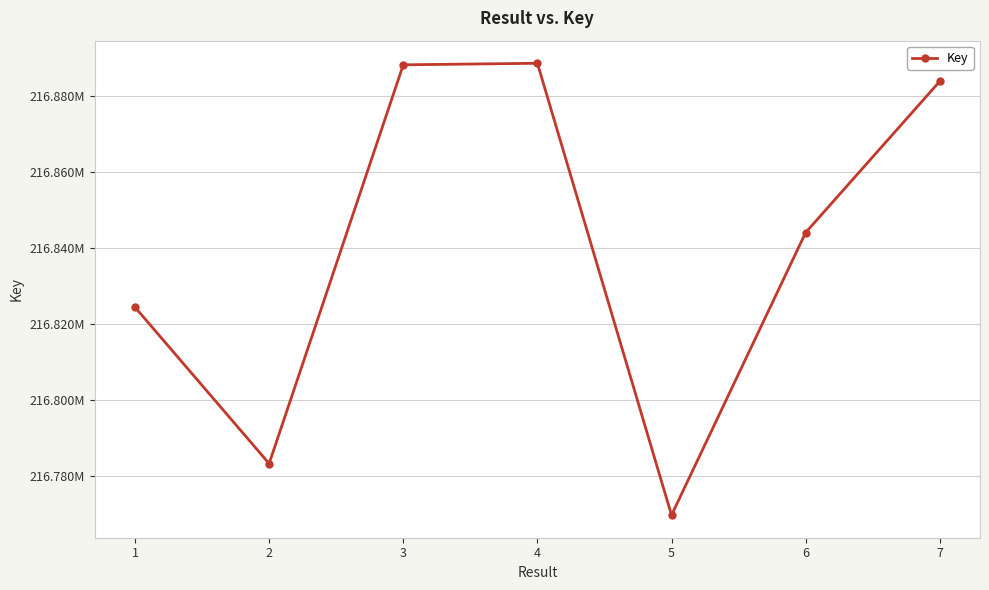

The value at 2 is 216783348. True or false?

True